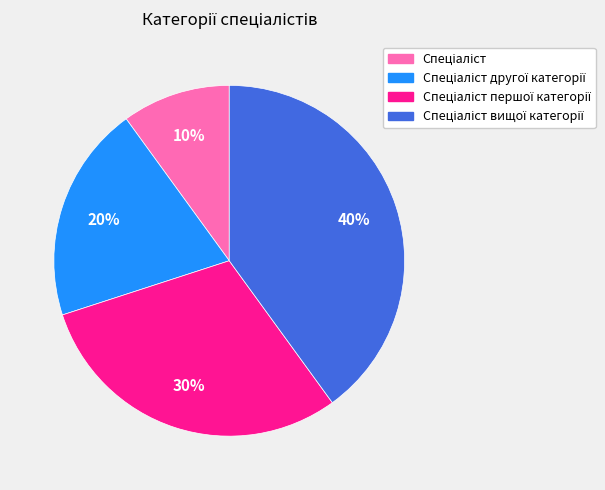

To the nearest percent, what is the difference between the largest and smallest slice percentages?

30%